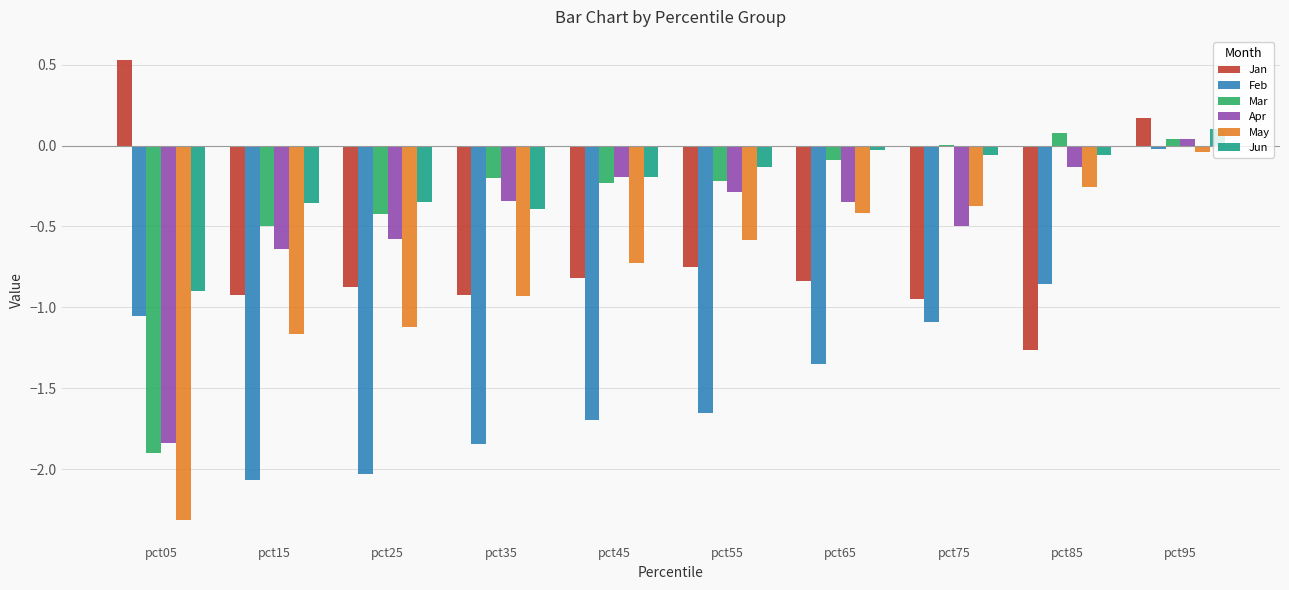

True or false: Jun has a value of -0.4 at pct25.

True